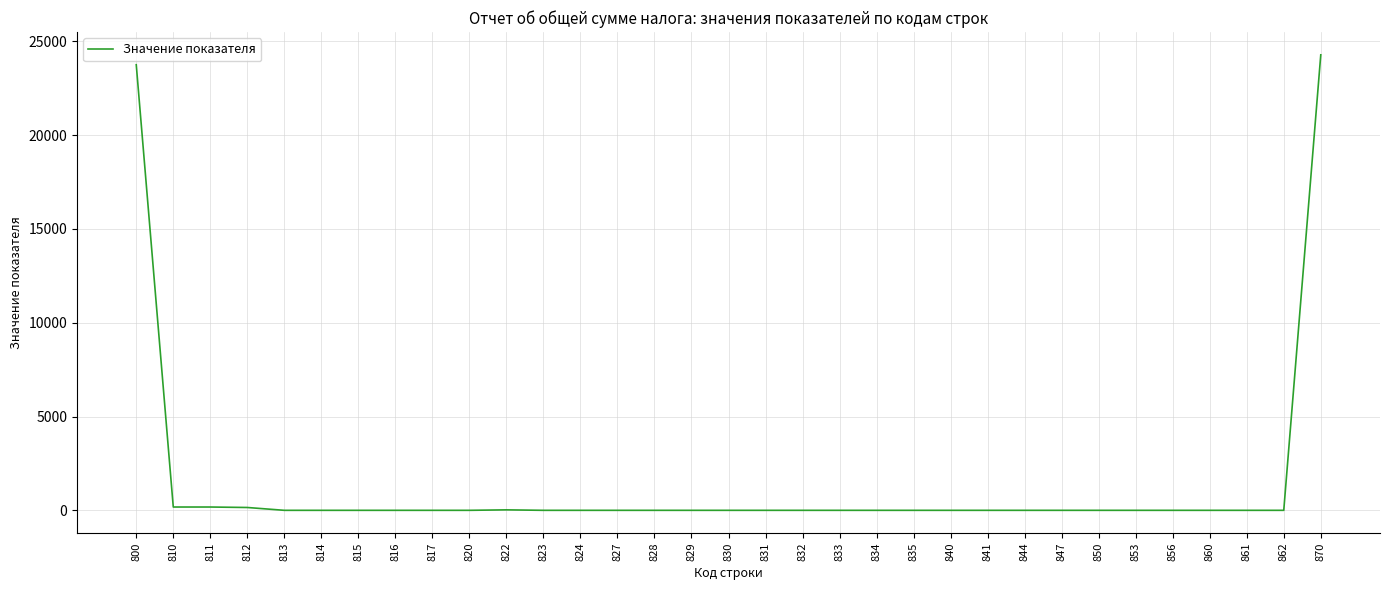

What is the average value?

1471